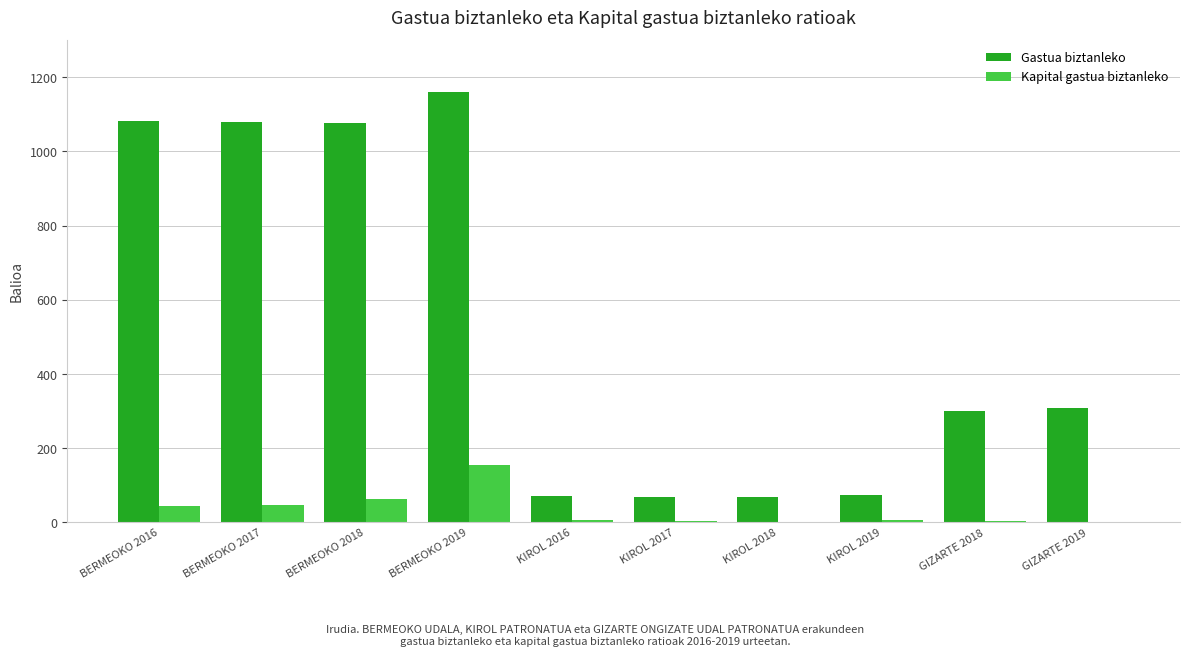

At which category is the sum across all series the highest?

BERMEOKO 2019